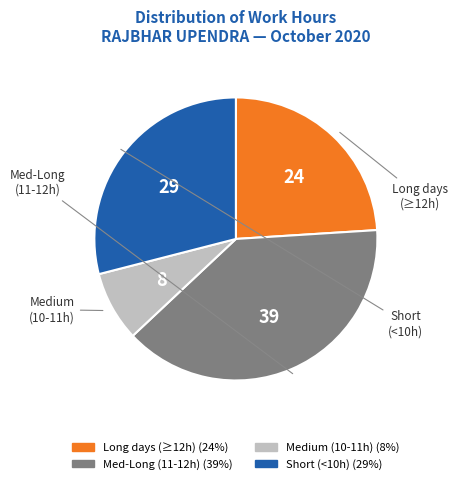

Does any single category account for the majority?

No